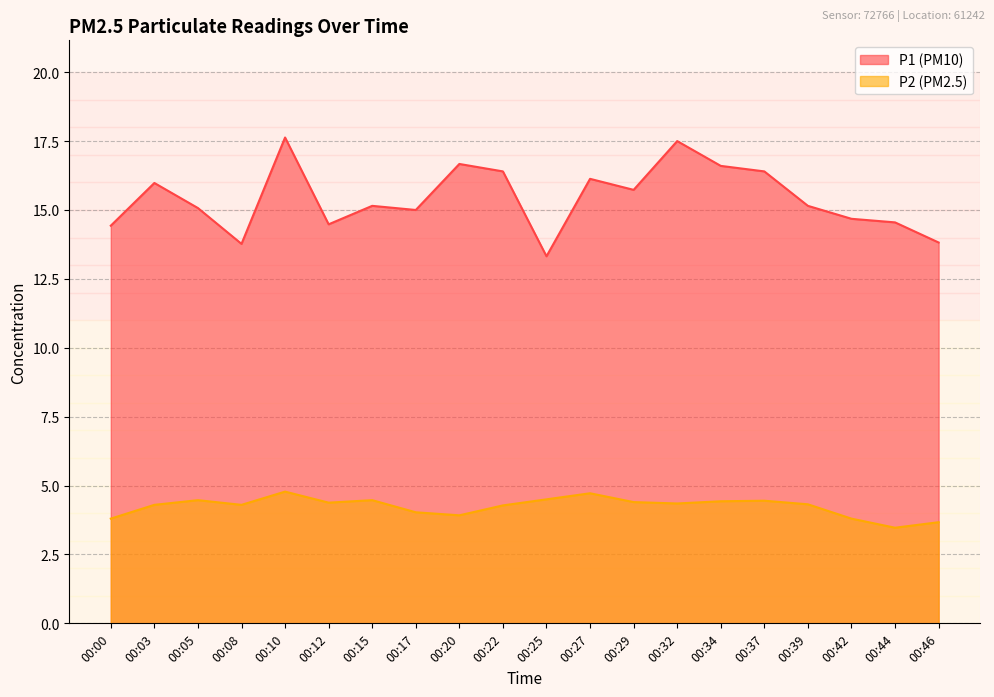

Which series has the largest range (max minus min)?

P1 (PM10)